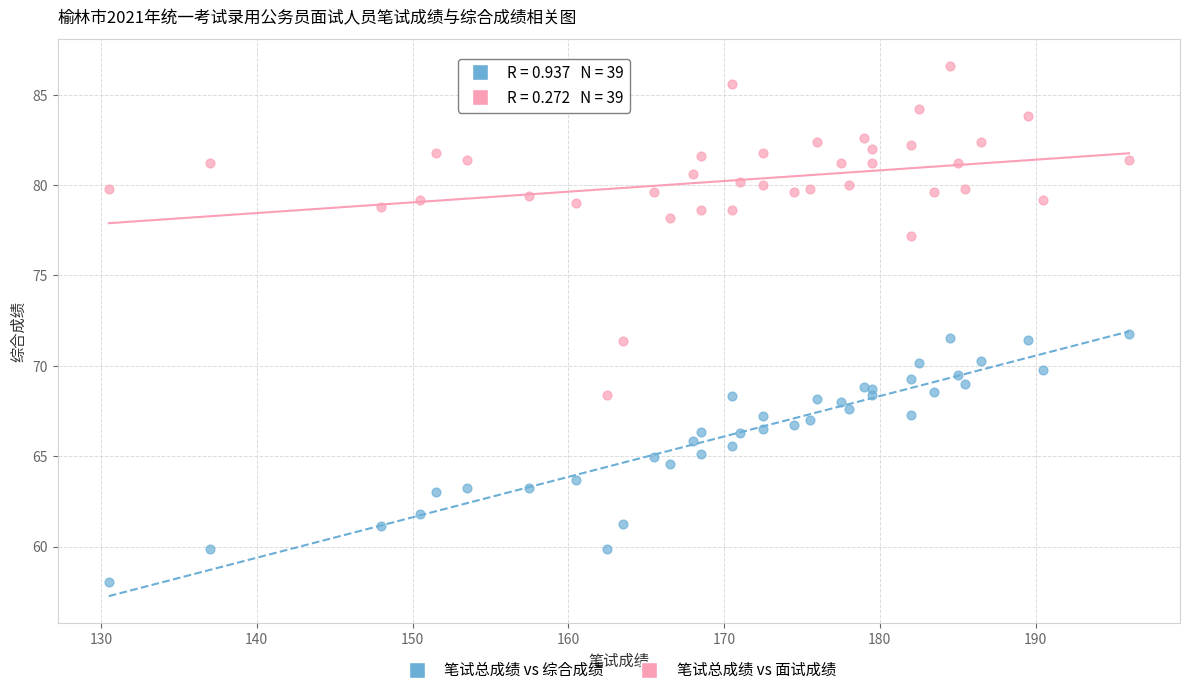

What are all the series names shown in the legend?

笔试总成绩 vs 综合成绩, 笔试总成绩 vs 面试成绩